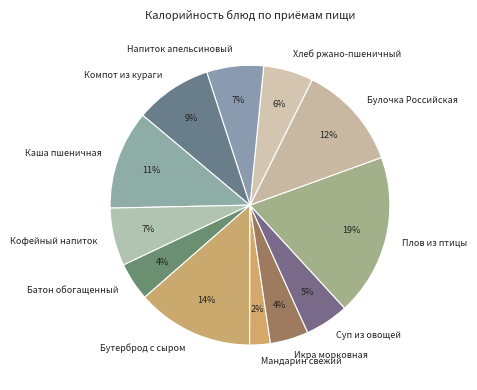

Do Напиток апельсиновый and Каша пшеничная together represent more than half of the pie?

No